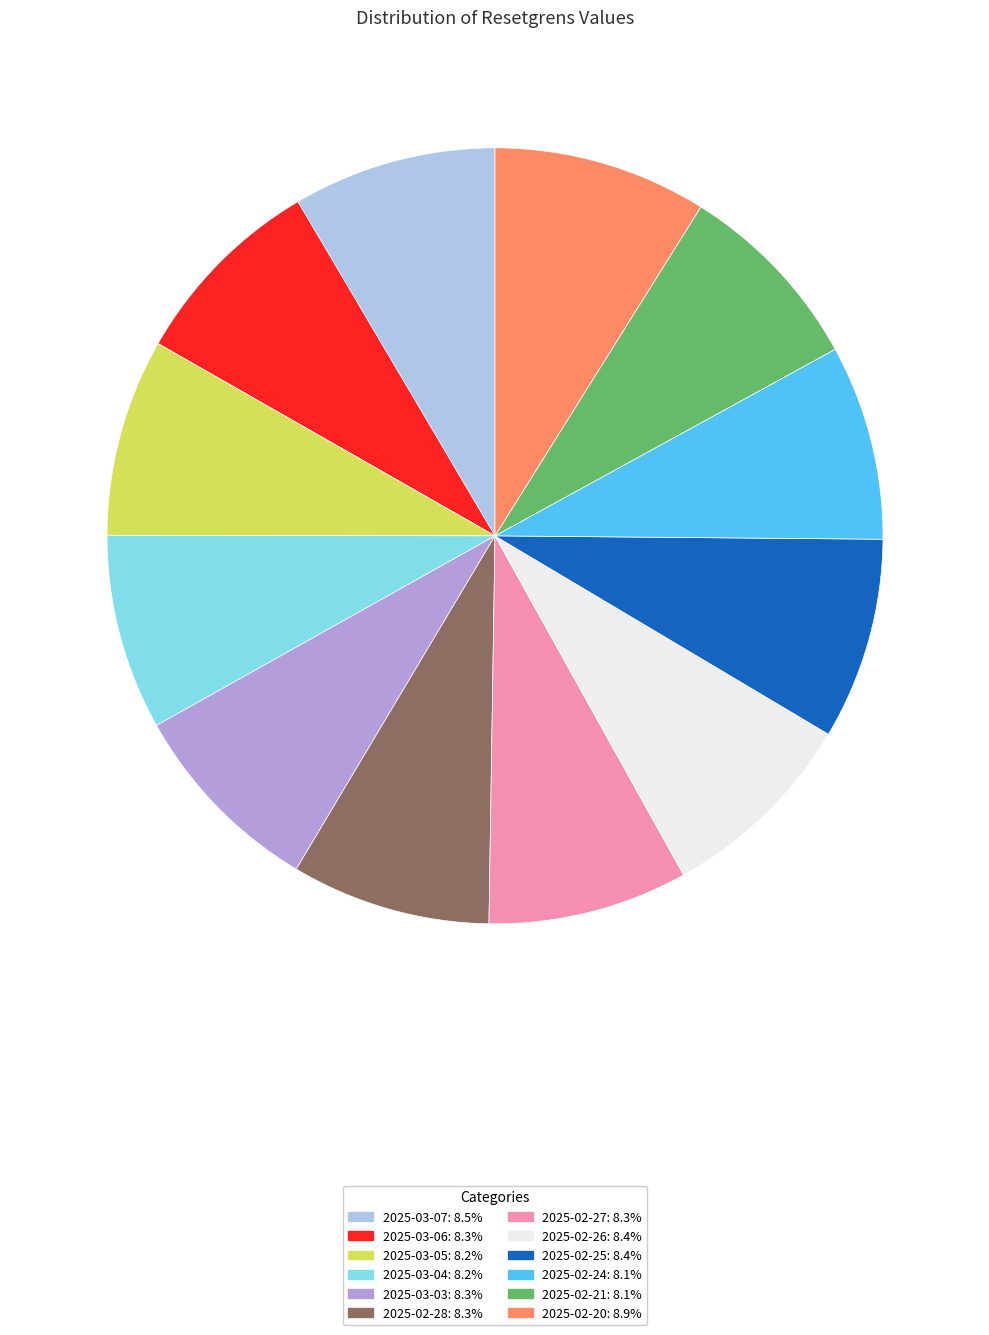

Is the sum of 2025-03-03 and 2025-03-07 greater than half?

No